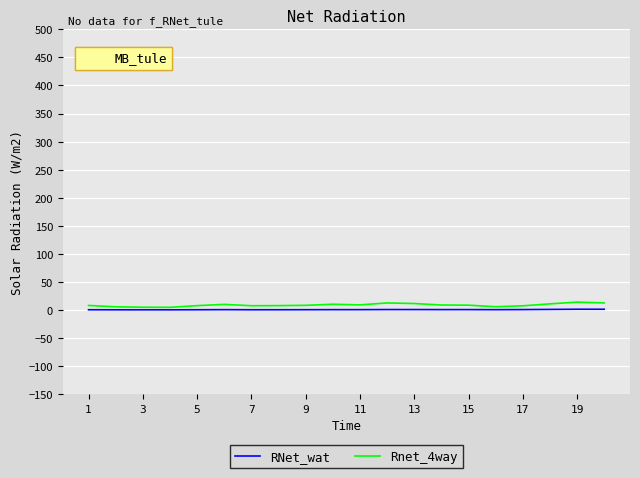

What is the greatest value displayed?

13.8